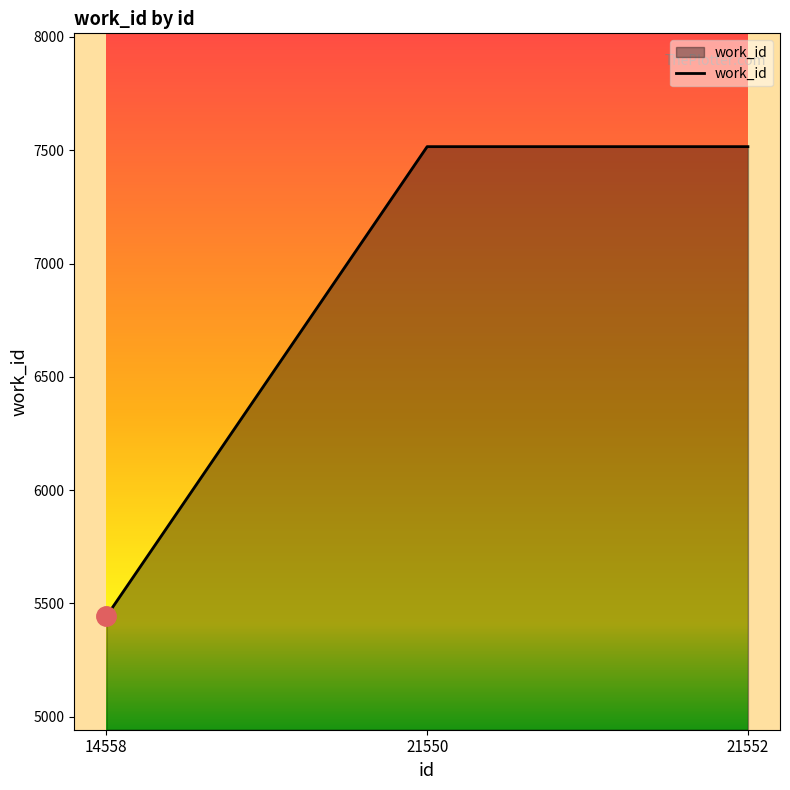

Between 21552 and 14558, which is larger?

21552